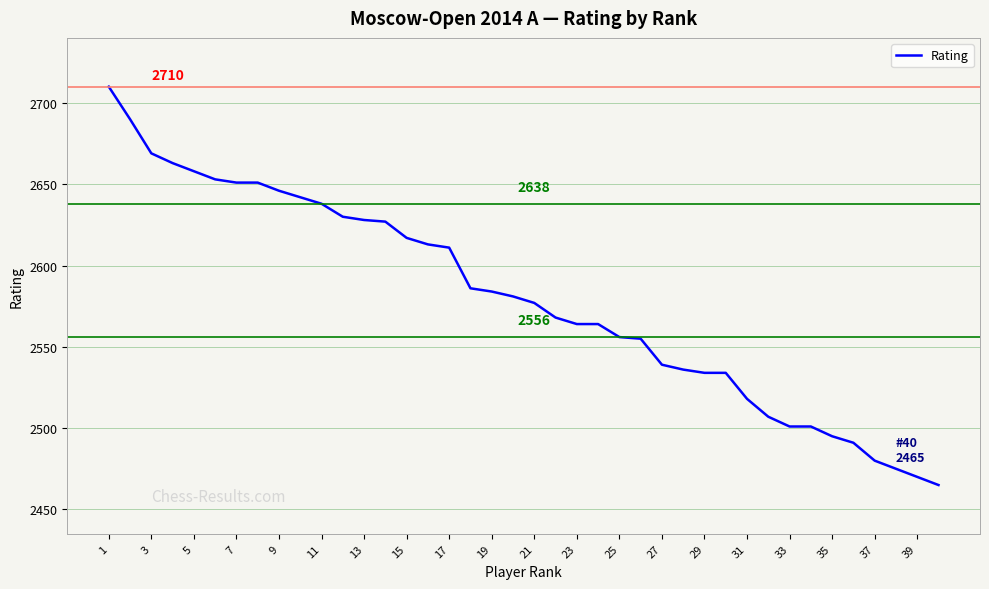

What is the greatest value displayed?

2710